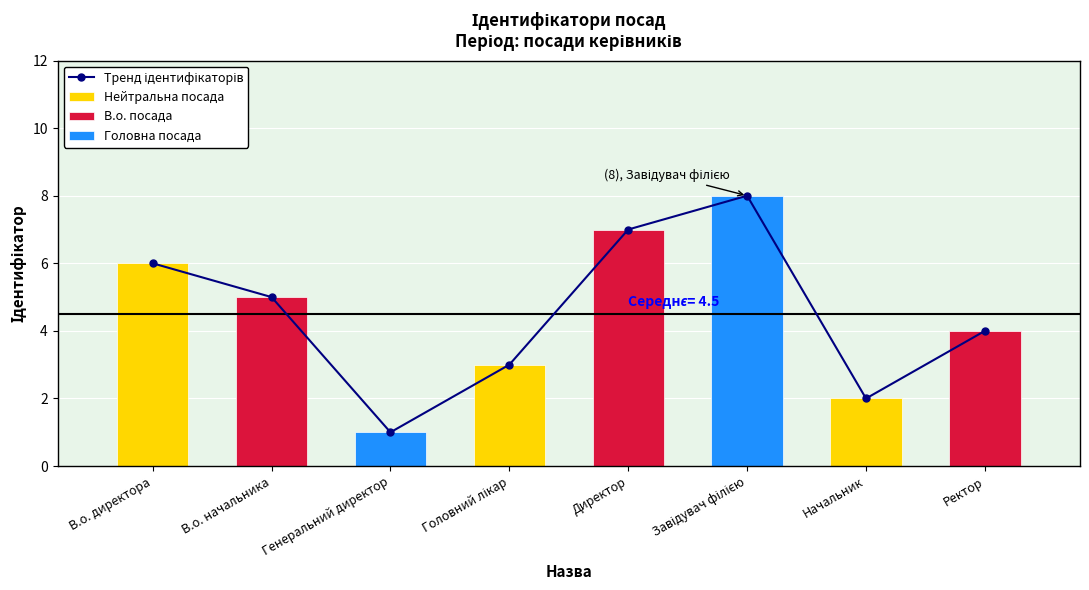

True or false: the data shows 3 at Головний лікар.

True